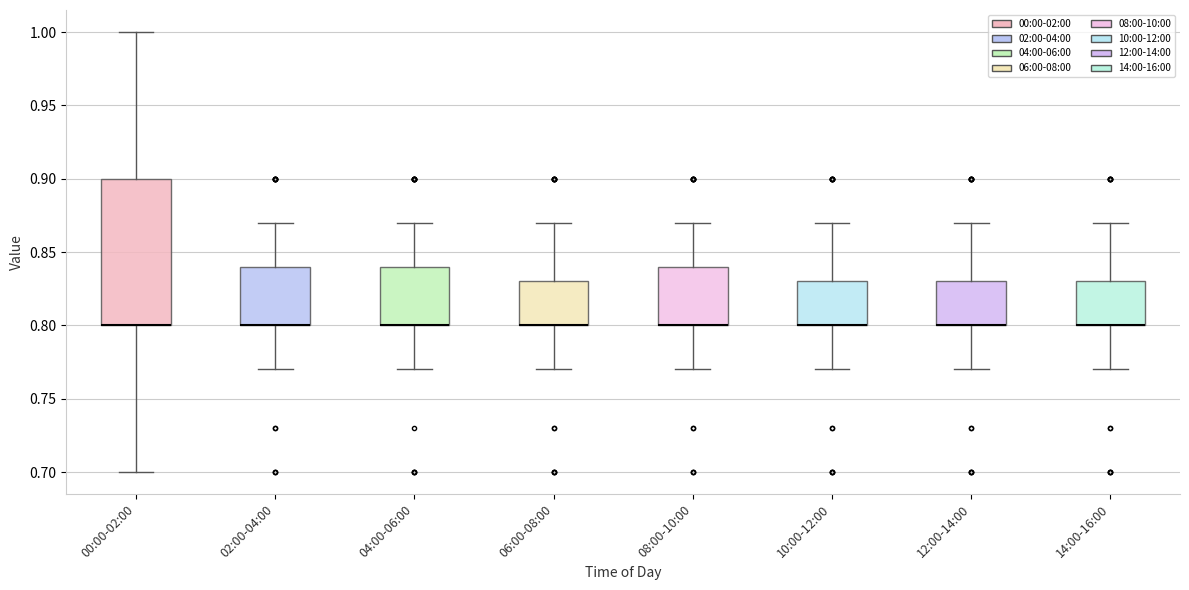

Where is the lower edge of the box for 14:00-16:00 on the y-axis? The values are not printed on the chart, so give them approximately, as read against the axis.

0.80